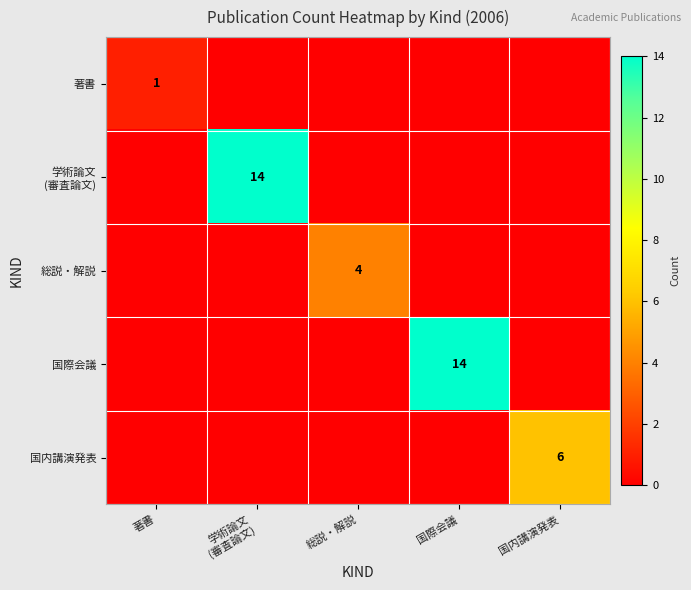

Count the 総説・解説 values in the range 0 to 1.

4